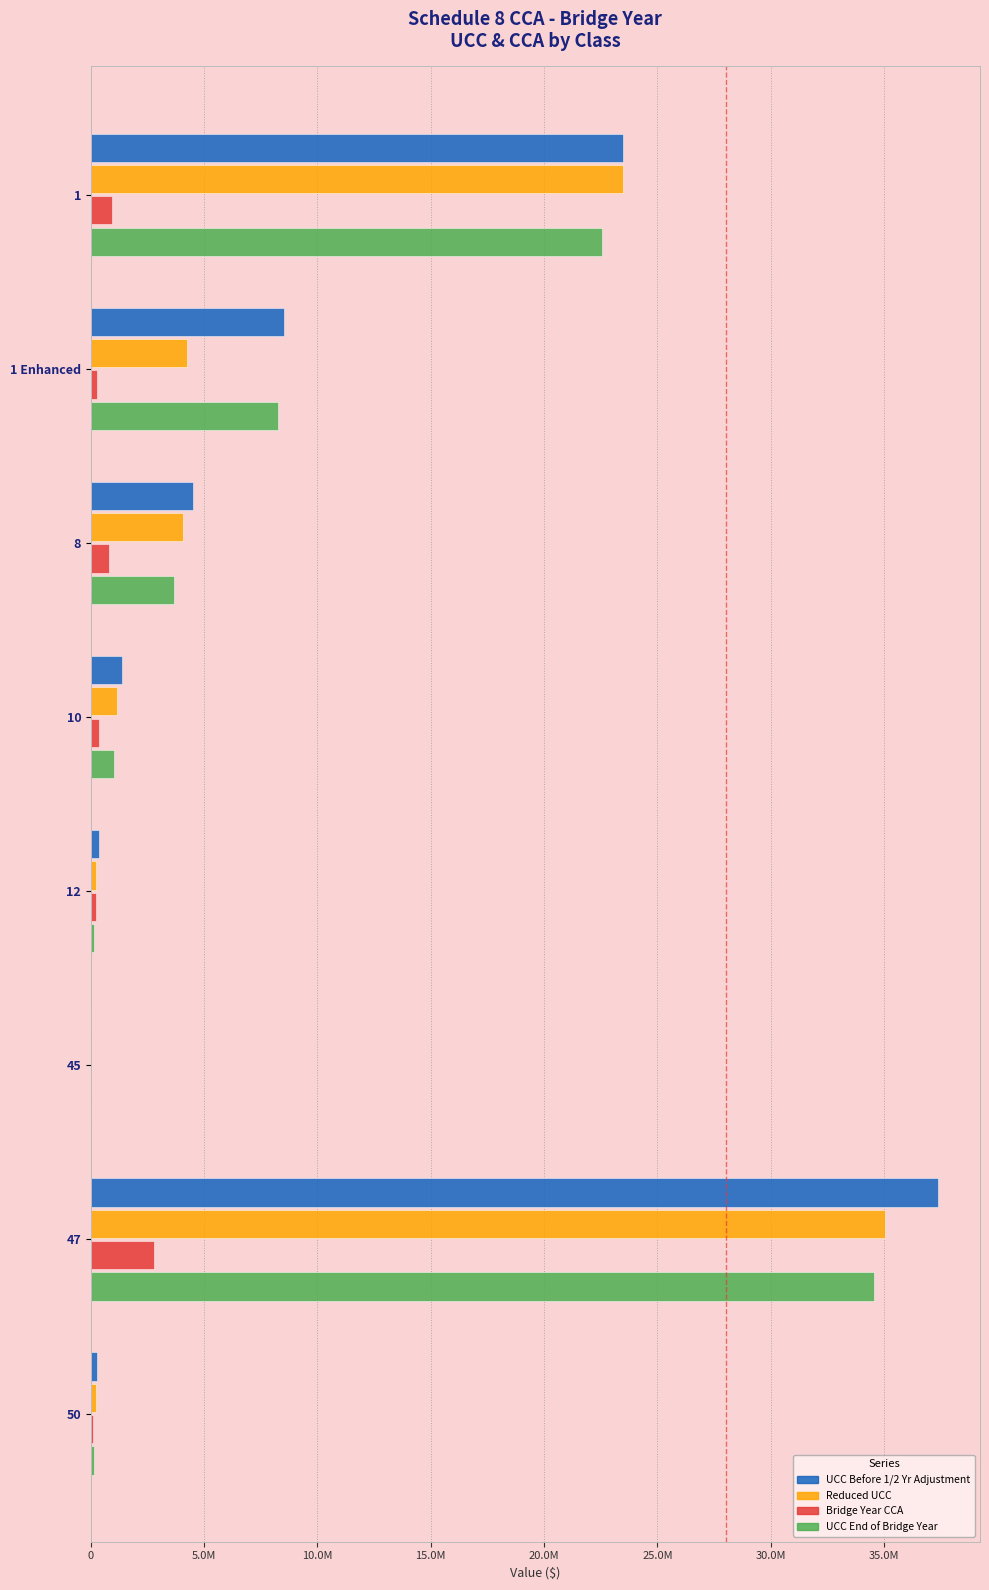

What is the difference between the second highest and minimum values in the Reduced UCC series?

23495562.0